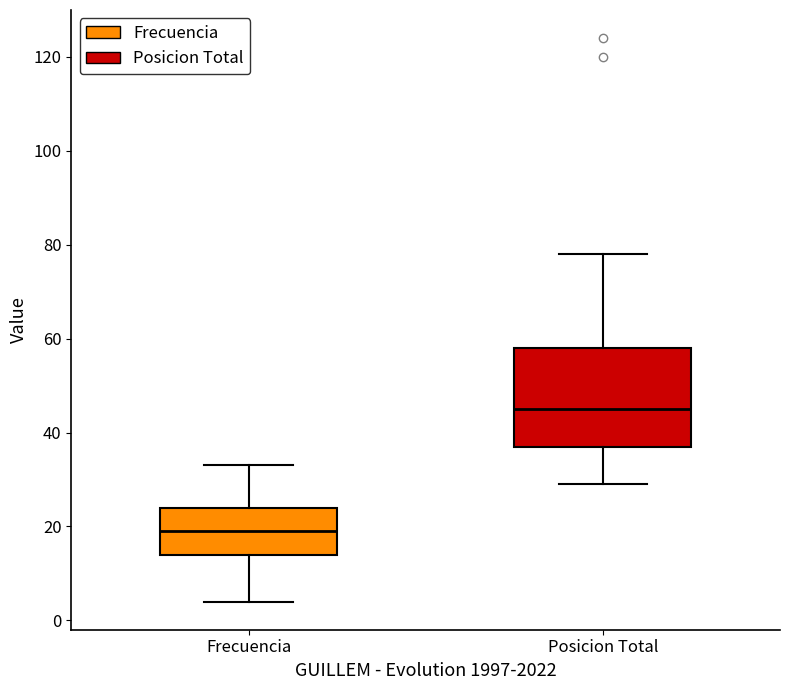

Reading left to right, read every box against the y-axis: the position of its median line, the range the box covers, and the ends of its whiskers. The values are not printed on the chart, so give them approximately, as read against the axis.

Frecuencia: median 20, box 14 to 24, whiskers 4 to 34
Posicion Total: median 46, box 38 to 58, whiskers 30 to 78